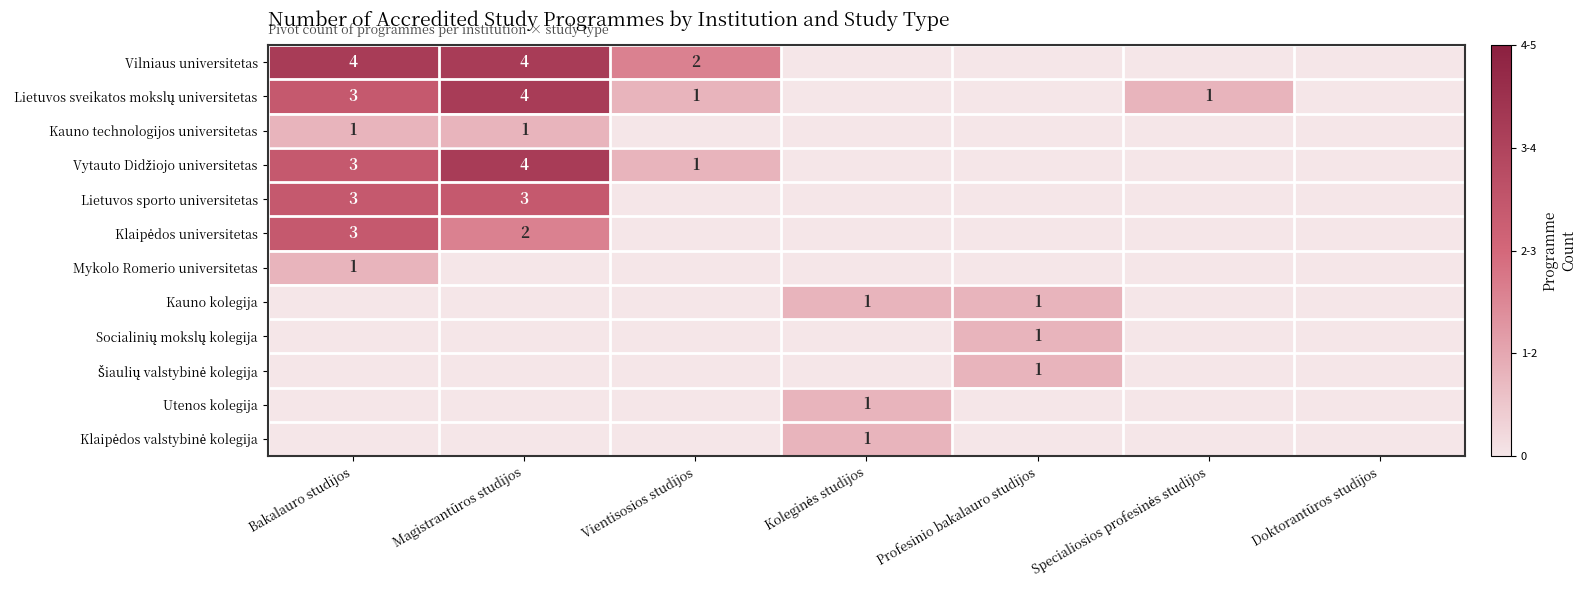

What is the sum of the Vilniaus universitetas values at Bakalauro studijos and Magistrantūros studijos?

8